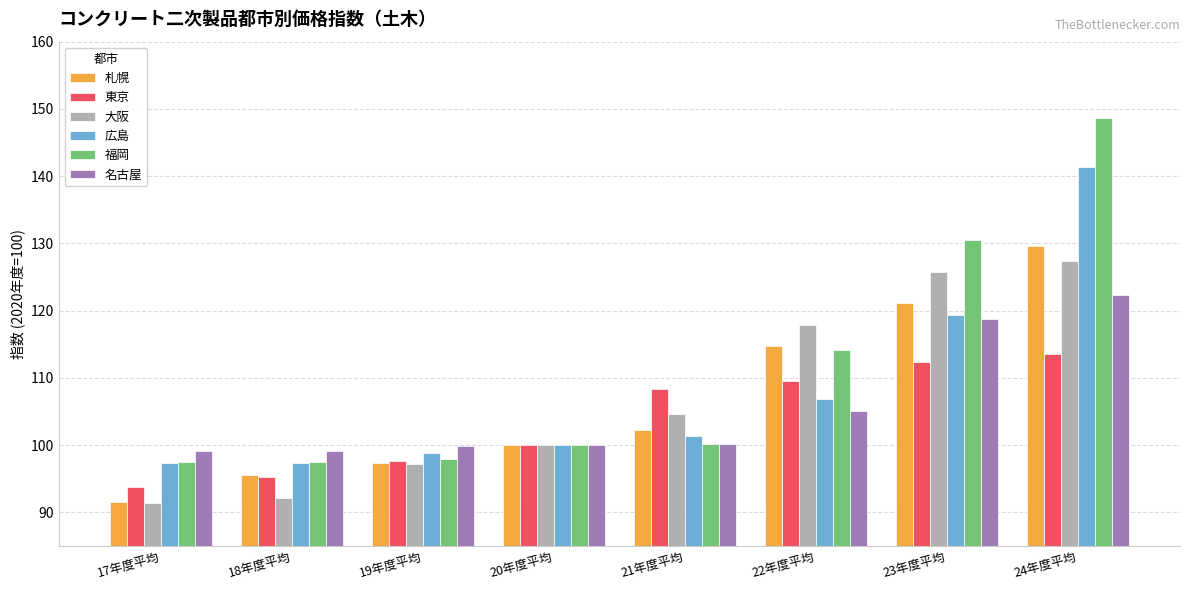

The 広島 series shows 73.9 at 24年度平均. True or false?

False